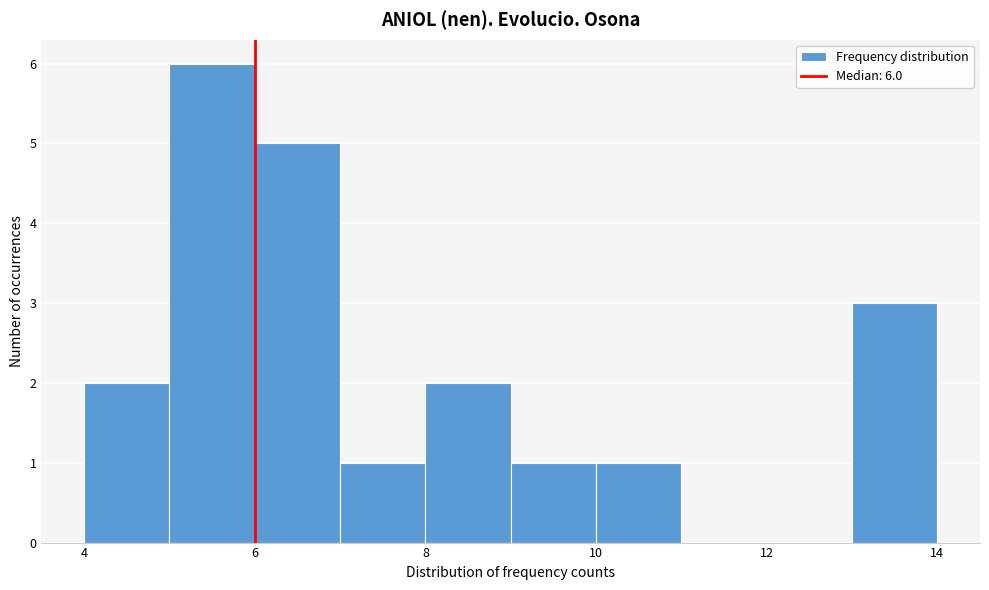

Over which range of the x-axis is the bar tallest?

5 to 6